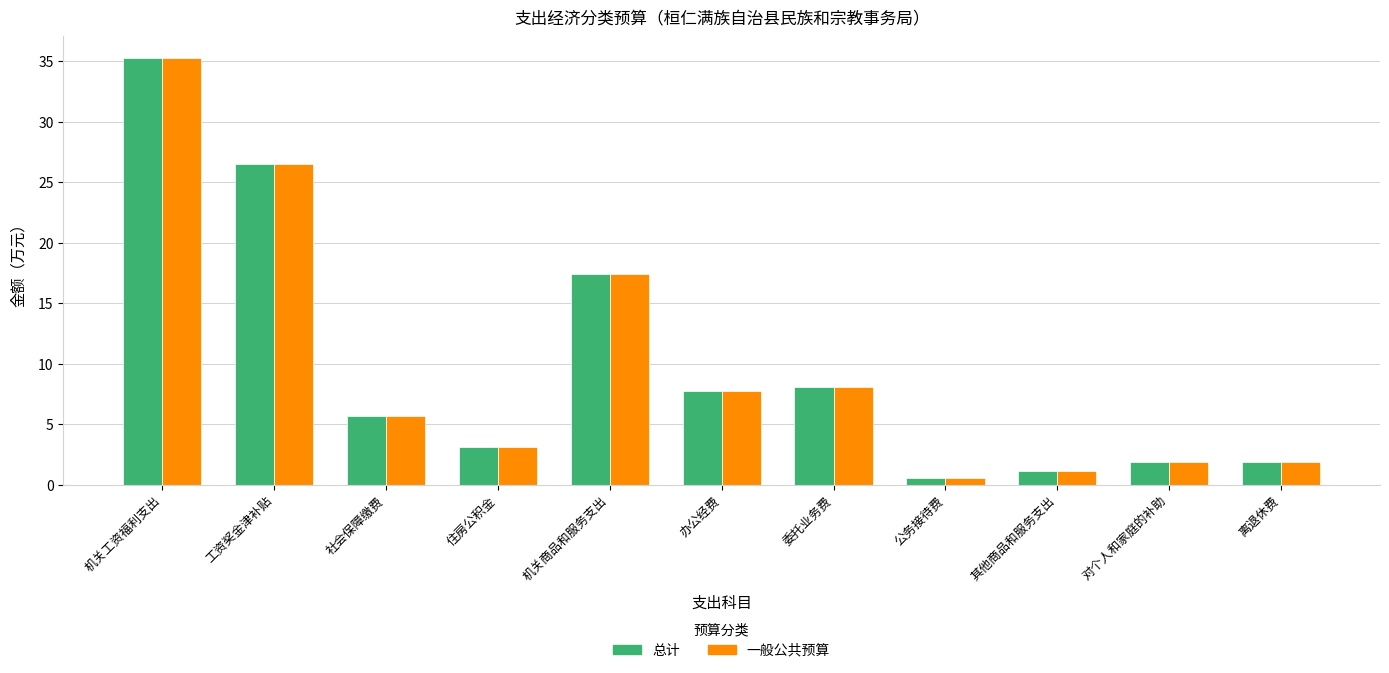

Where is 总计 nearest to the value 17?

机关商品和服务支出